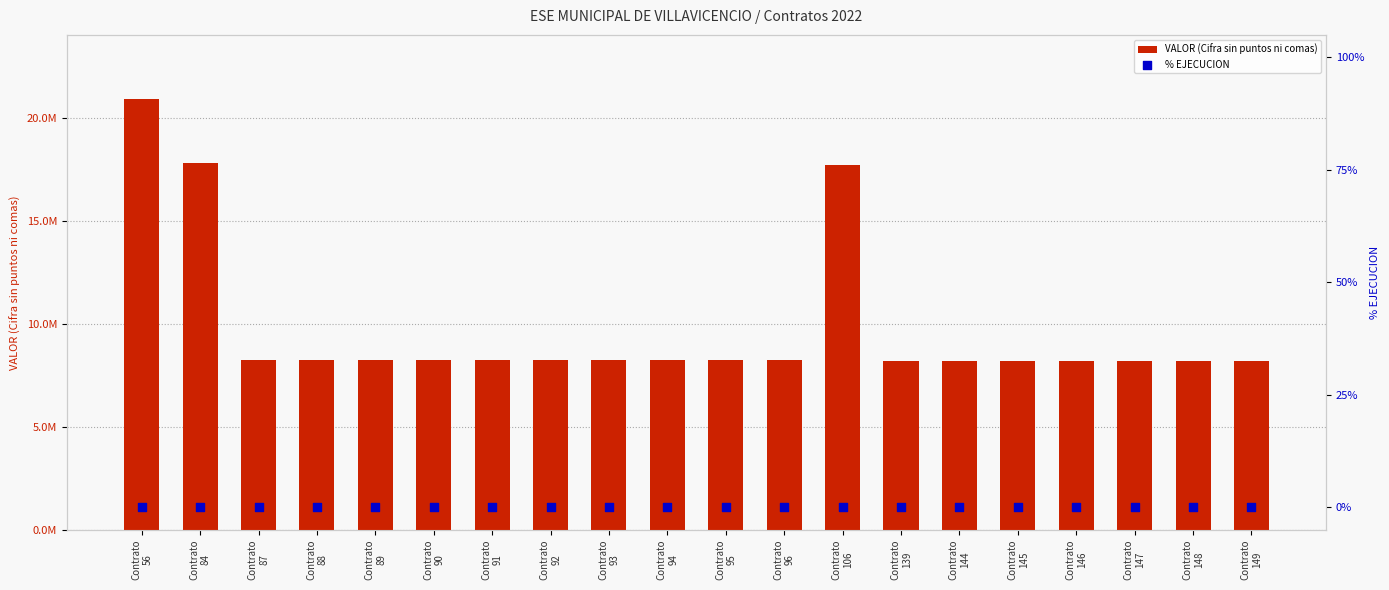

Which series has the largest total across all categories?

VALOR (Cifra sin puntos ni comas)